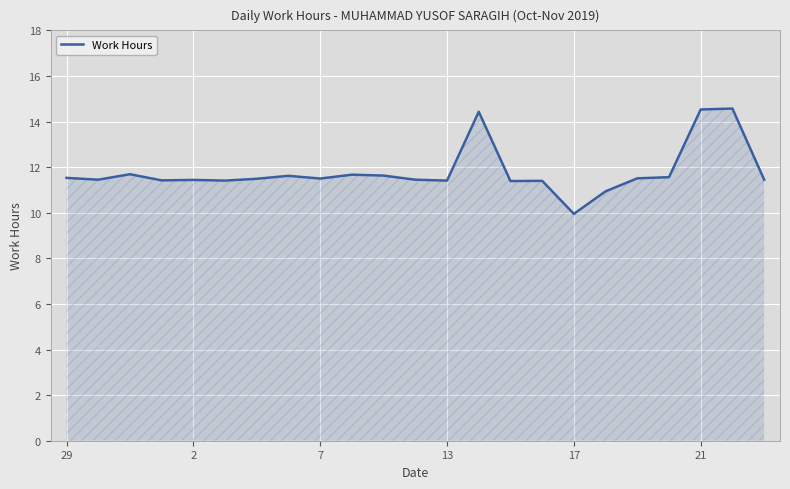

What is the difference between the maximum and minimum values?

4.6